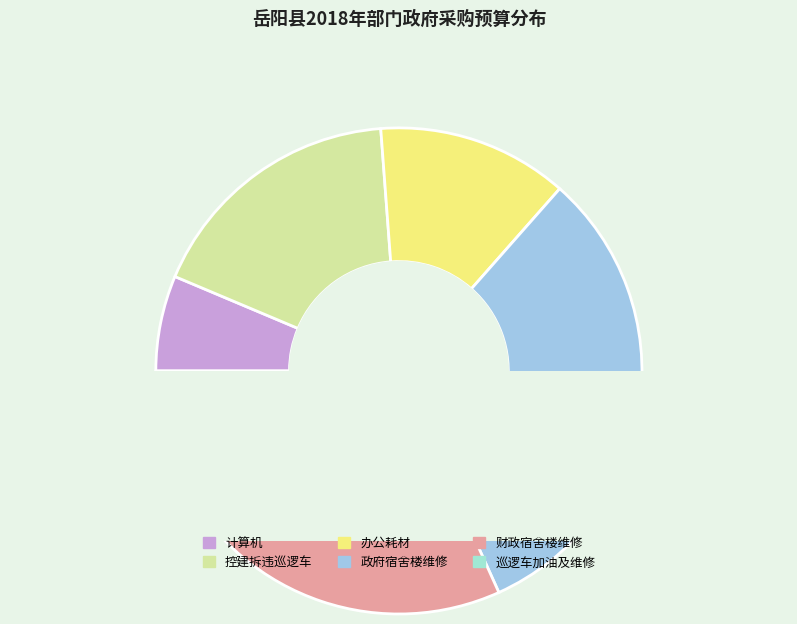

Between 办公耗材 and 政府宿舍楼维修, which is larger?

政府宿舍楼维修